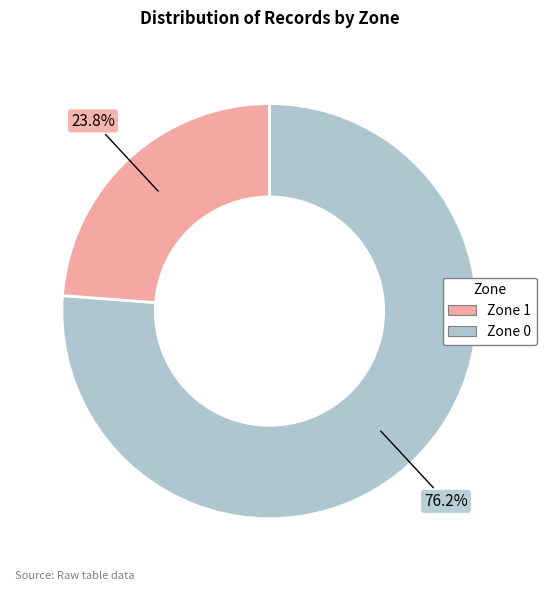

Is there any slice that represents more than half of the pie?

Yes